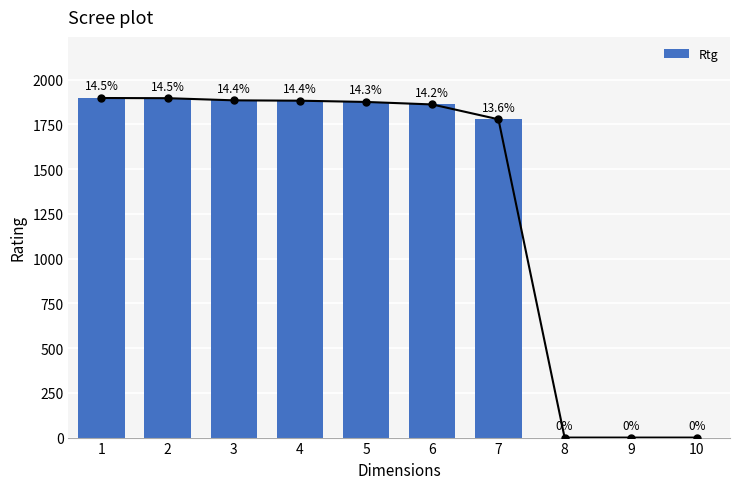

What is the difference between the maximum and minimum values?

1898